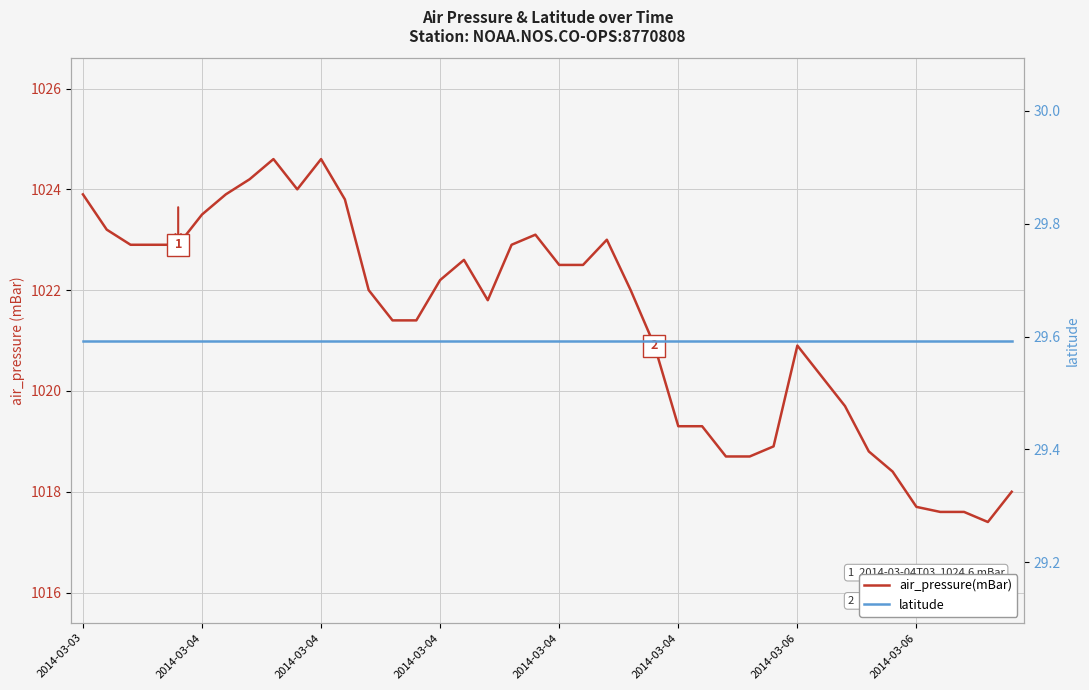

At how many categories does at least one series exceed 354?

40